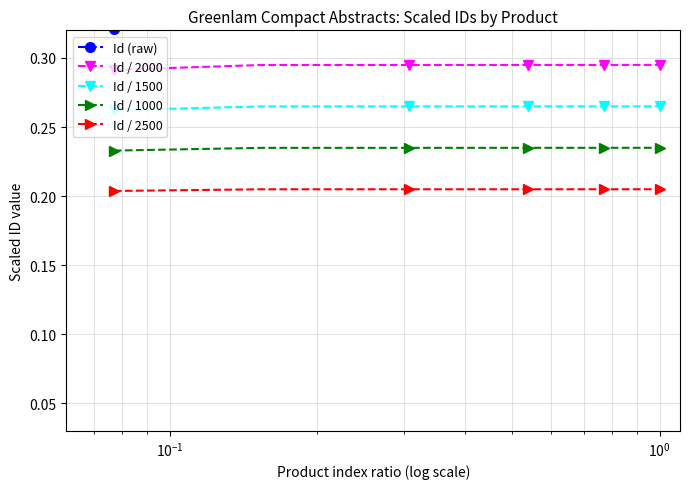

True or false: Id / 2000 and Id / 2500 cross at least once.

False